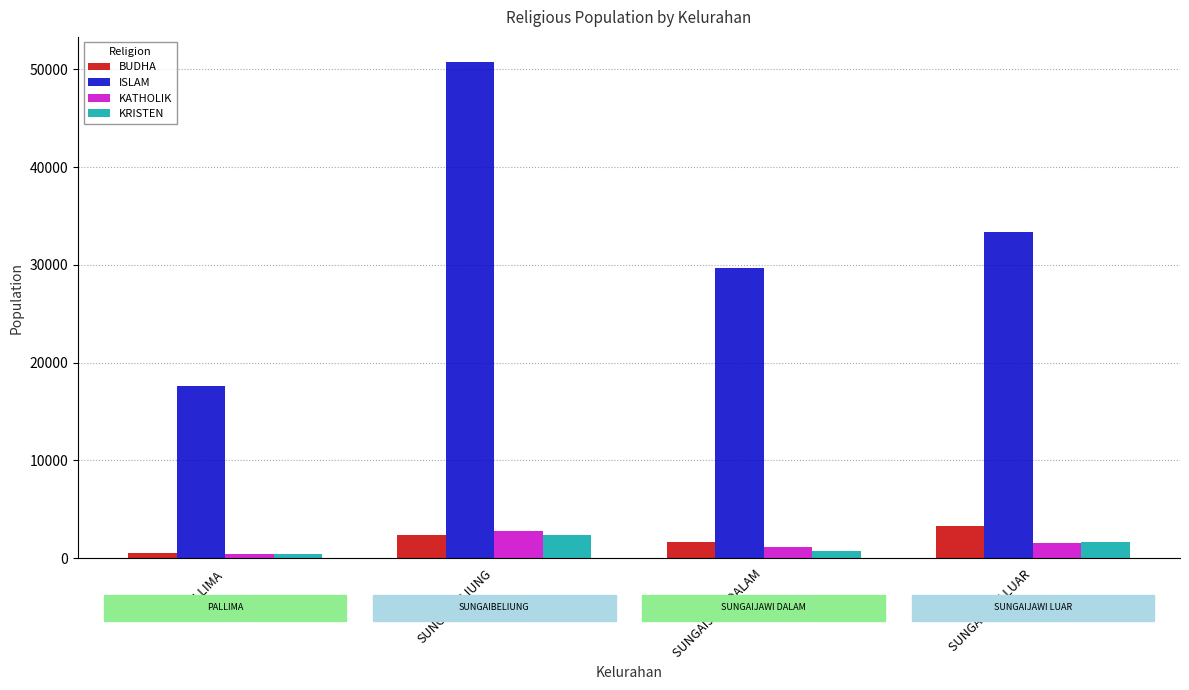

Reading right to left, list all the values displayed in this chart.

BUDHA: 3318	1684	2368	567
ISLAM: 33402	29701	50793	17601
KATHOLIK: 1559	1158	2796	462
KRISTEN: 1653	762	2374	380